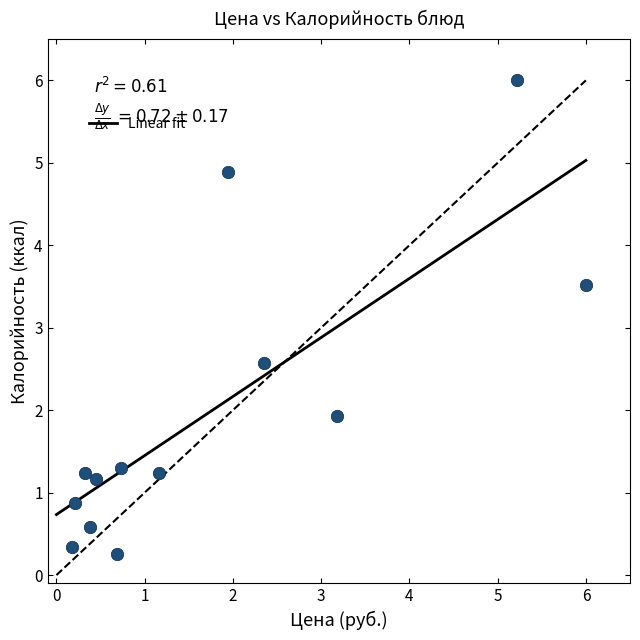

What Y value in the scatter plot is closest to 3?

2.6